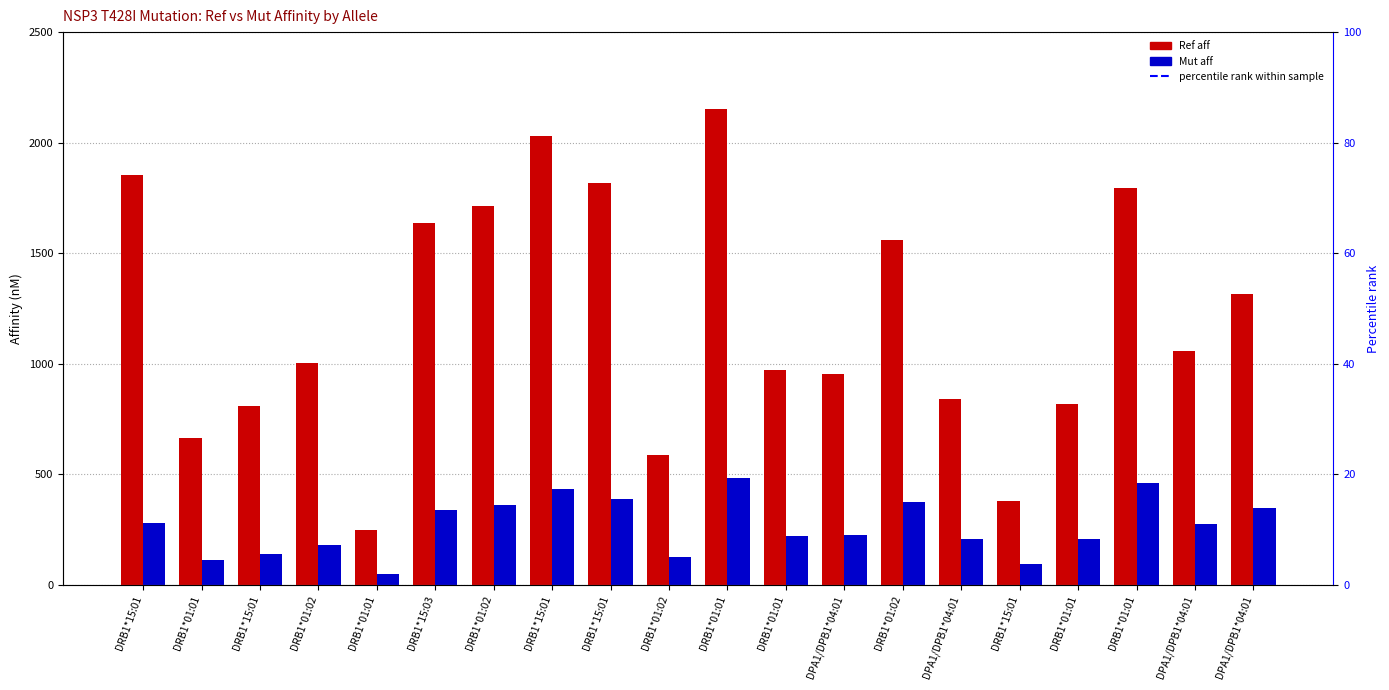

Which series has the largest total across all categories?

Ref aff